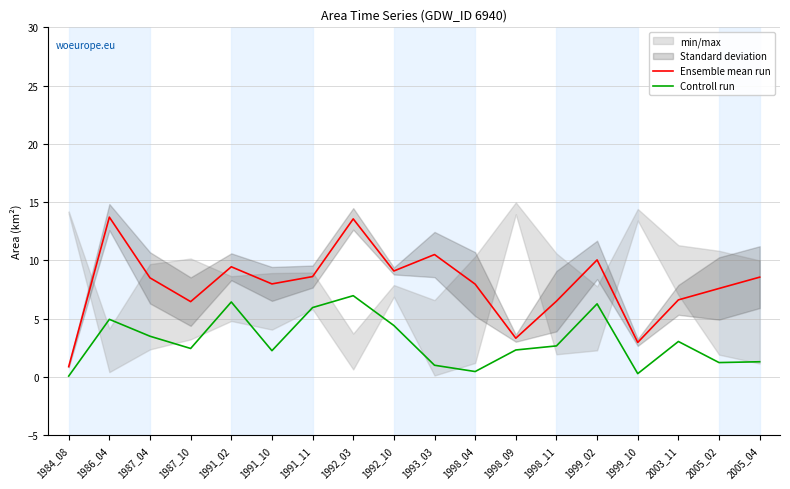

Where does the Ensemble mean run series first go above 8?

1986_04